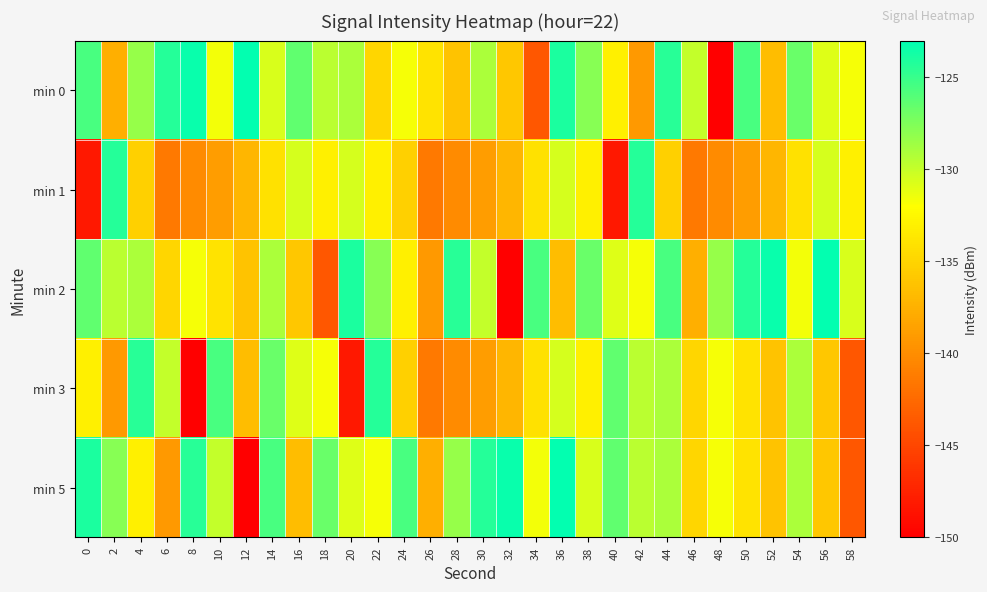

What is the difference between the highest and lowest values at 14?

8.6